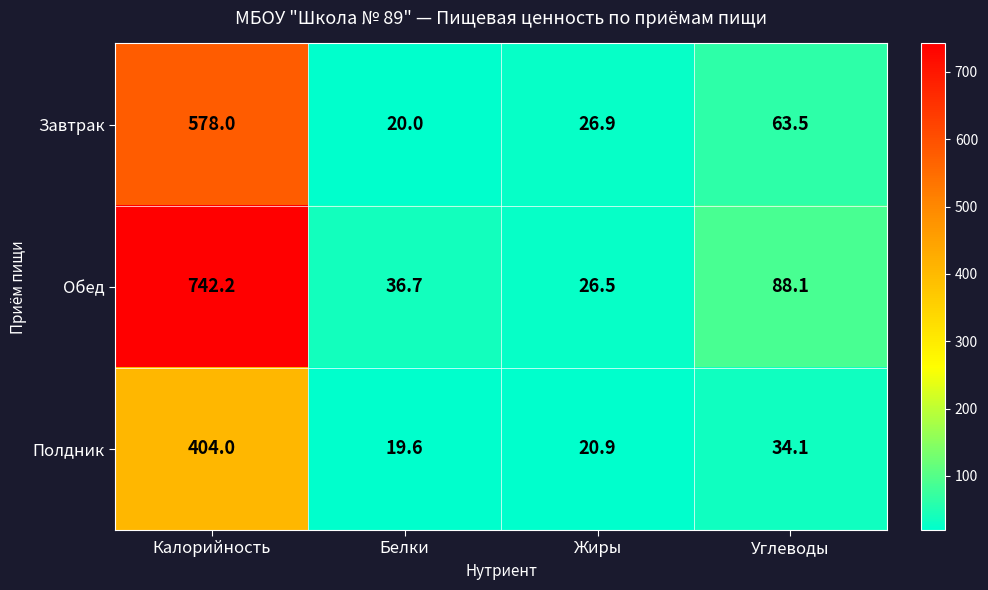

Reading right to left, extract all data points from this chart.

Завтрак: 63.5	26.9	20.0	578.0
Обед: 88.1	26.5	36.7	742.2
Полдник: 34.1	20.9	19.6	404.0